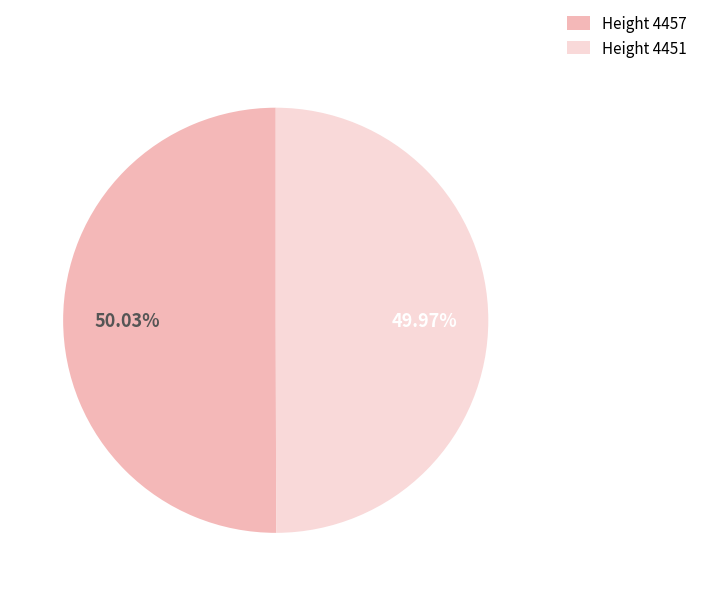

What is the ratio of the value at Height 4457 to the value at Height 4451?

1.0